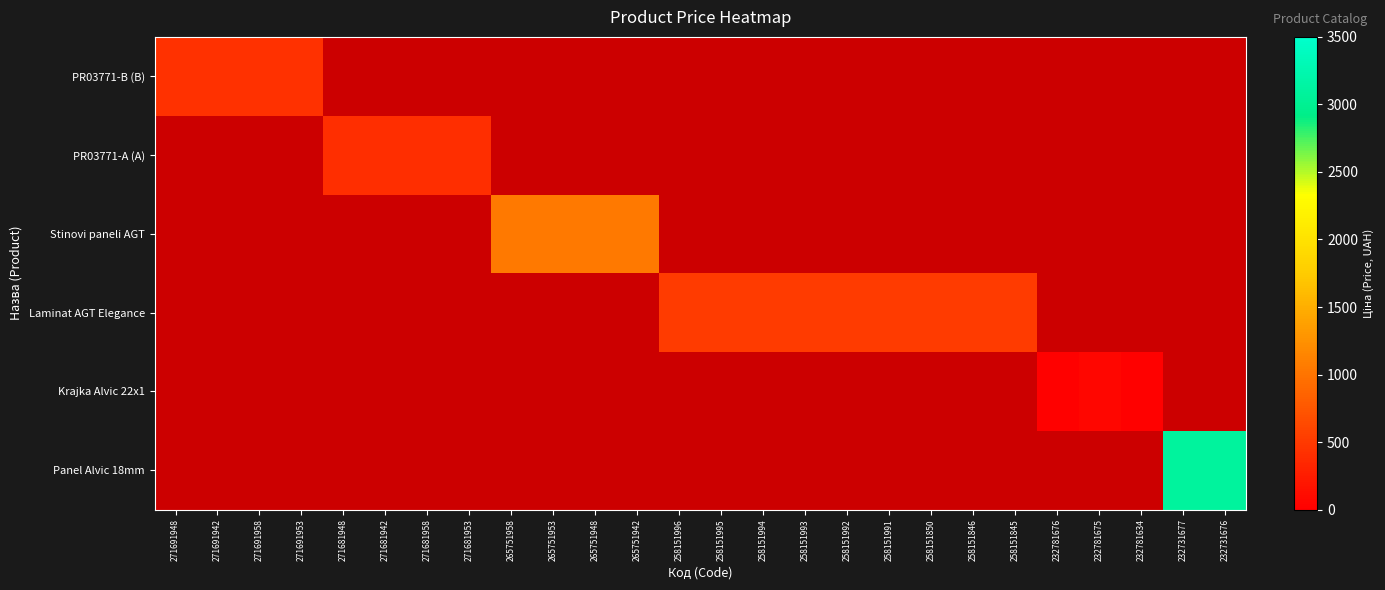

How many categories are shown in the chart?

26